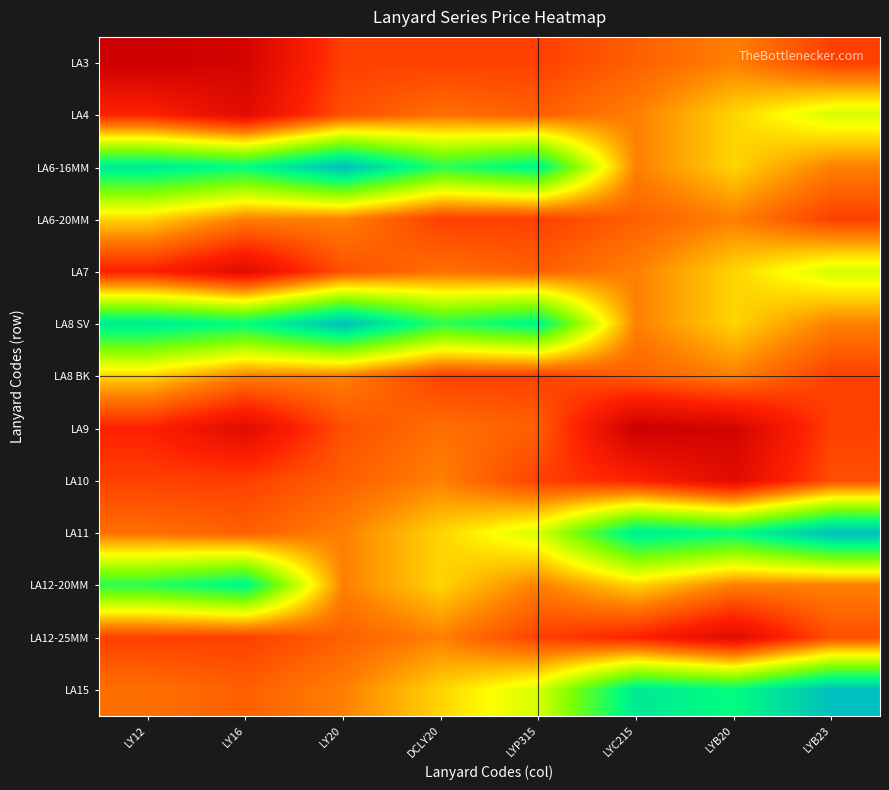

Count the number of data series in this chart.

13